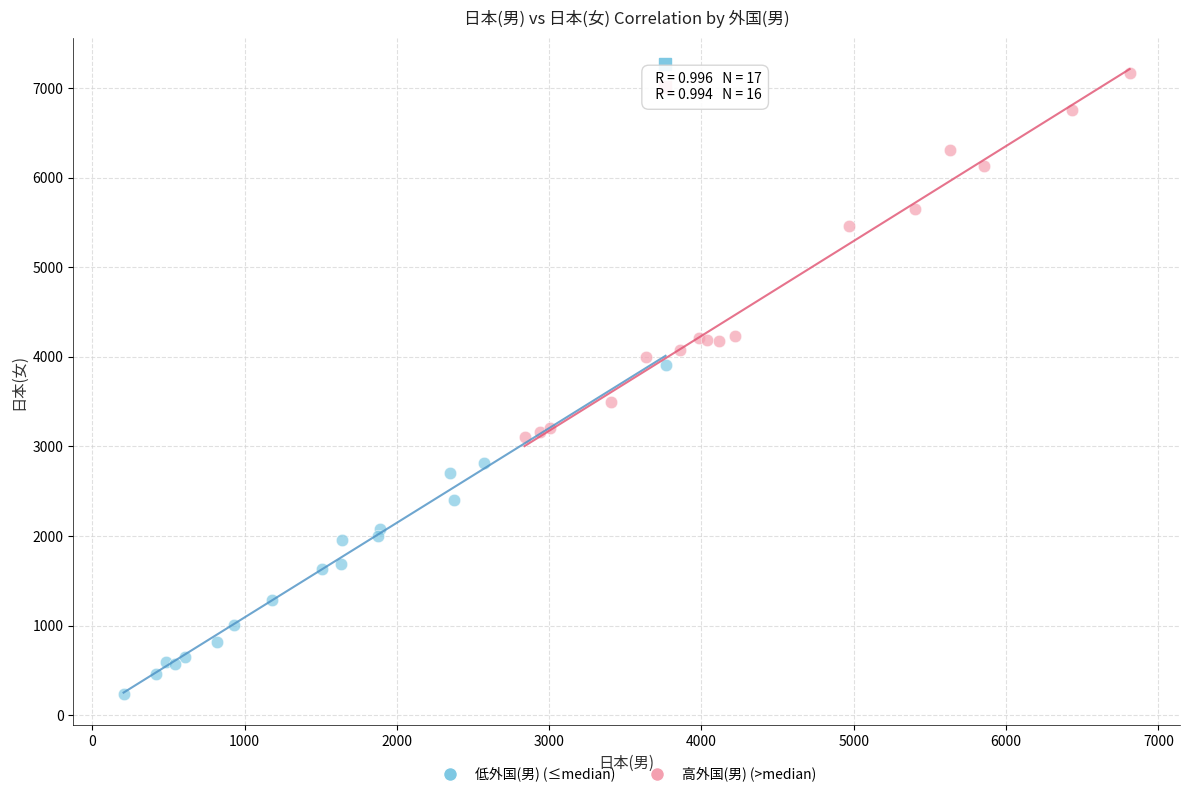

Which series reaches the minimum Y coordinate?

低外国(男) (≤median)